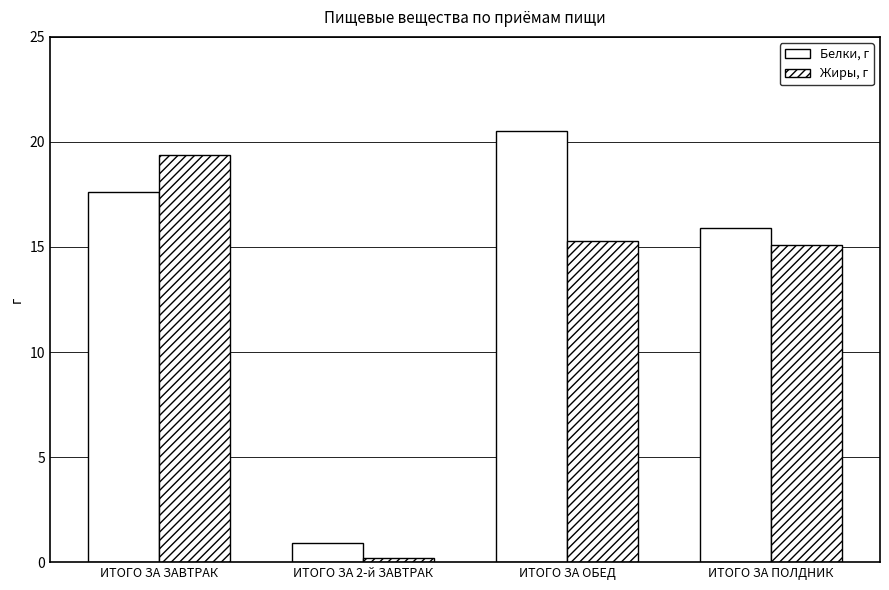

How many data points in Белки, г are less than 17?

2